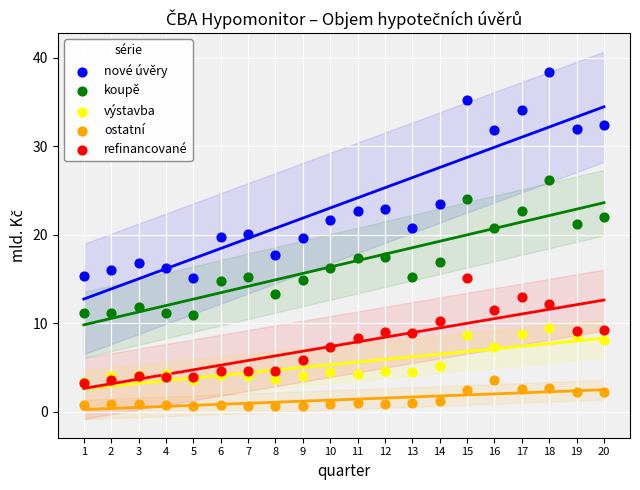

What are all the series names shown in the legend?

nové úvěry, koupě, výstavba, ostatní, refinancované